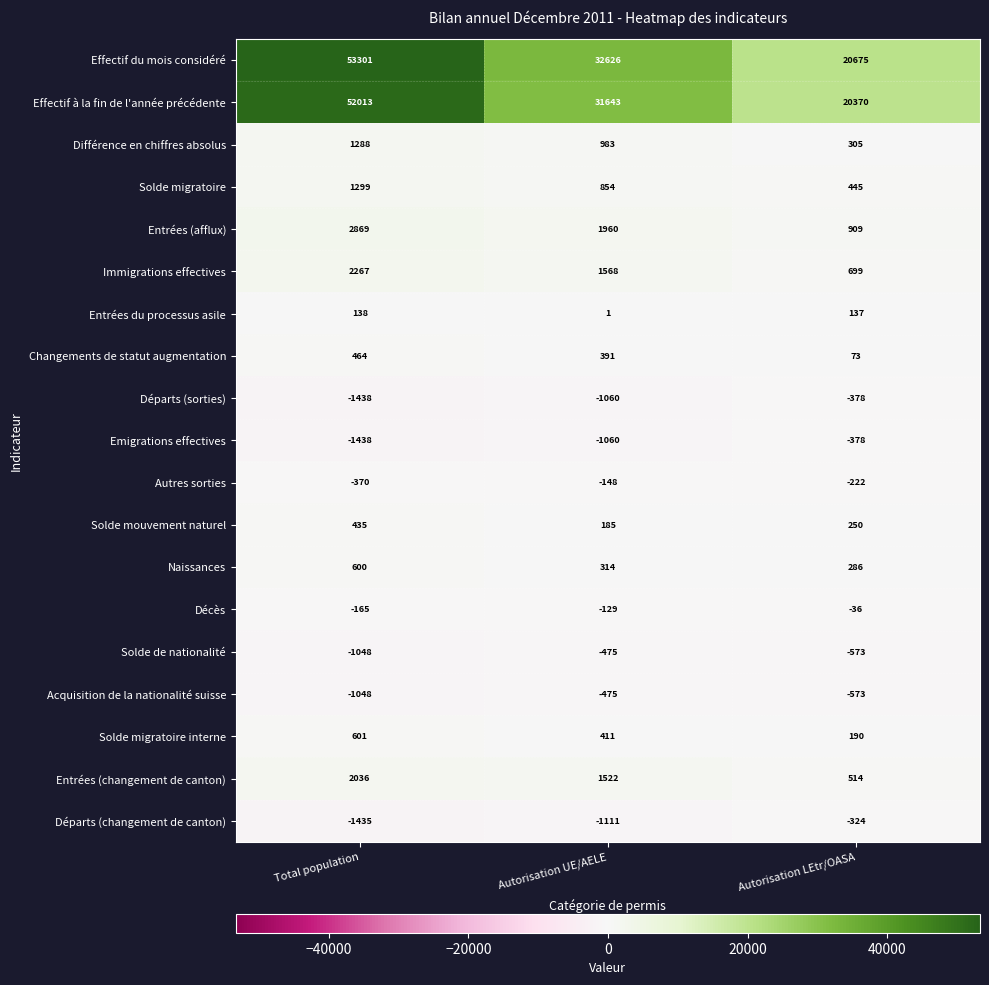

The Effectif du mois considéré series shows 12628 at Autorisation LEtr/OASA. True or false?

False